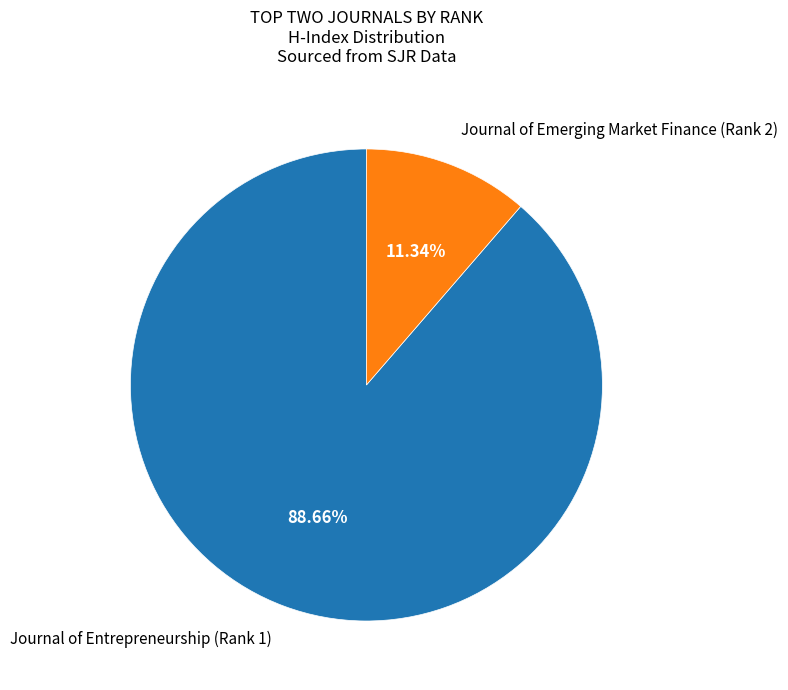

To the nearest percent, what percentage of the pie is Journal of Emerging Market Finance (Rank 2)?

11%